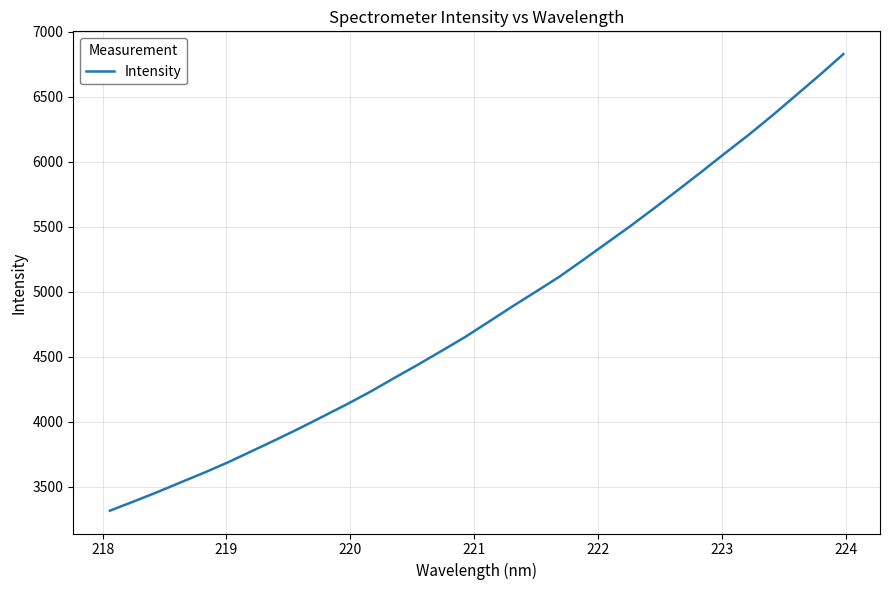

What is the smallest value displayed?

3317.8